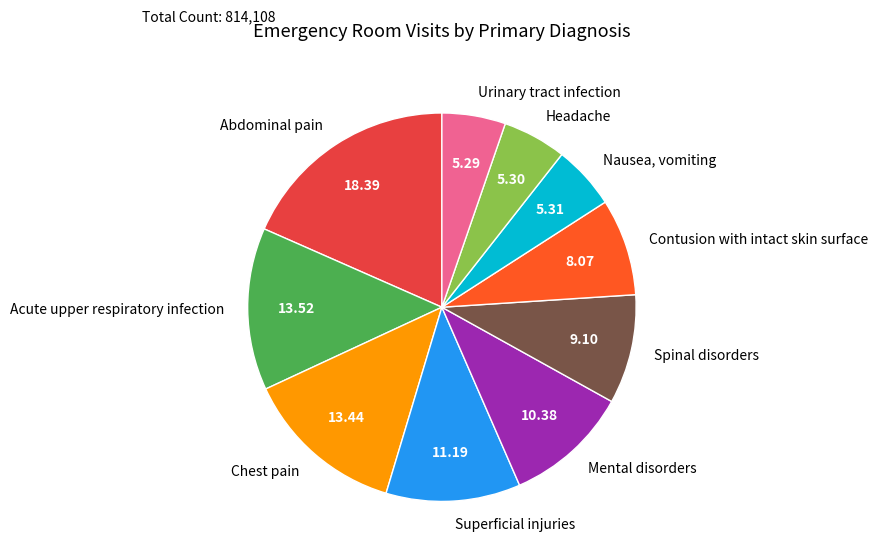

What is the ratio of the value at Urinary tract infection to the value at Contusion with intact skin surface?

0.7